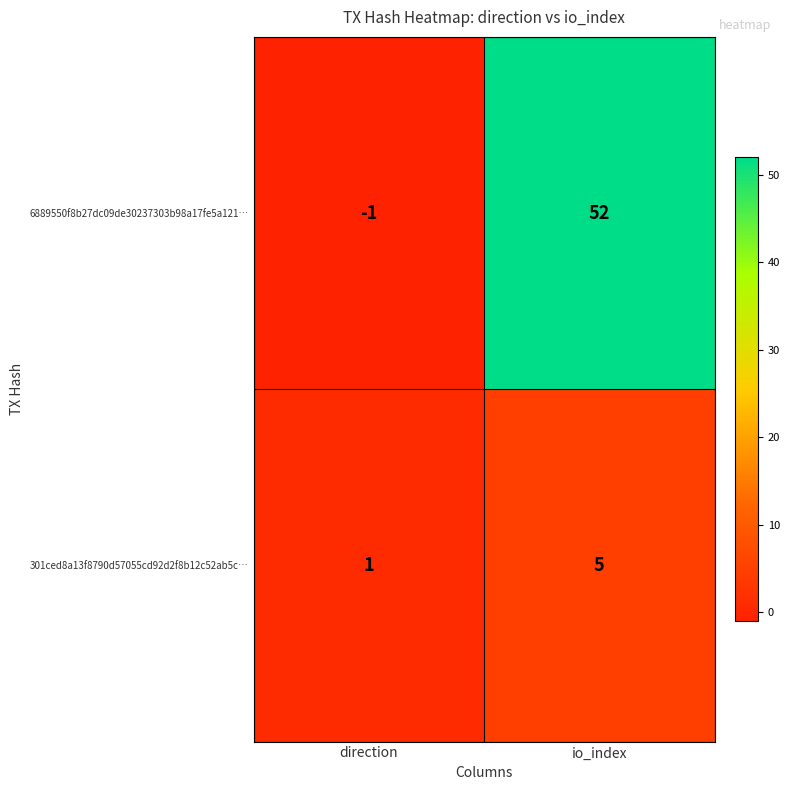

What is the sum of the 6889550f8b27dc09de30237303b98a17fe5a121… values at direction and io_index?

51